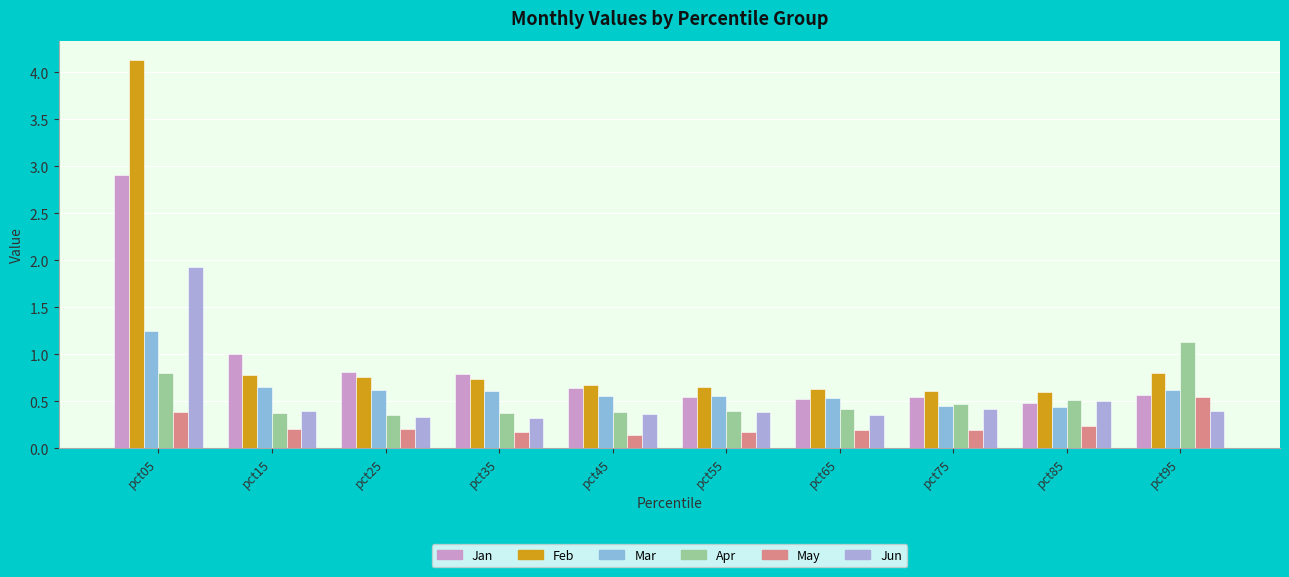

List the labels in order of Mar value, largest first.

pct05, pct15, pct25, pct95, pct35, pct45, pct55, pct65, pct75, pct85